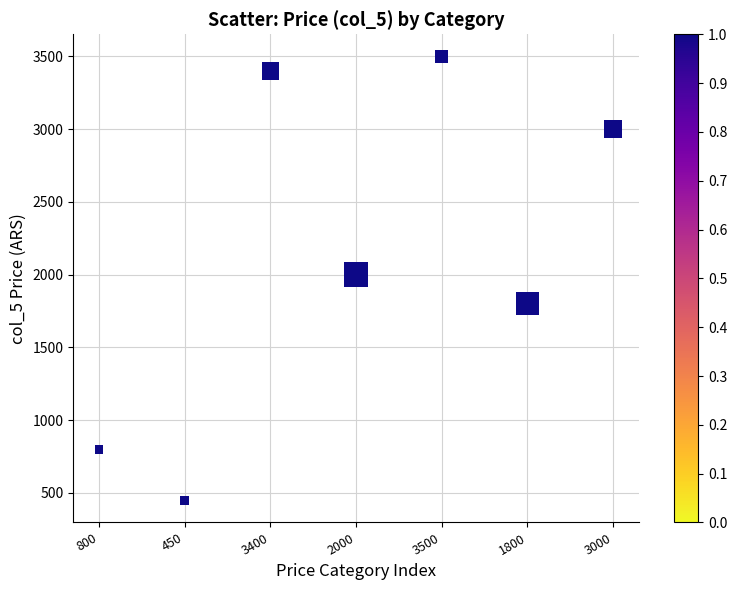

What is the average Y value?

2136